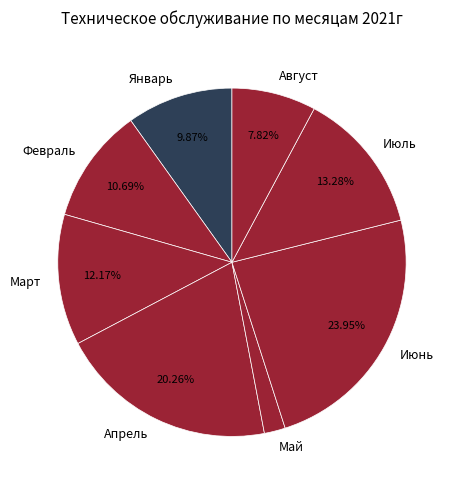

Rank the categories by value from highest to lowest.

Июнь, Апрель, Июль, Март, Февраль, Январь, Август, Май